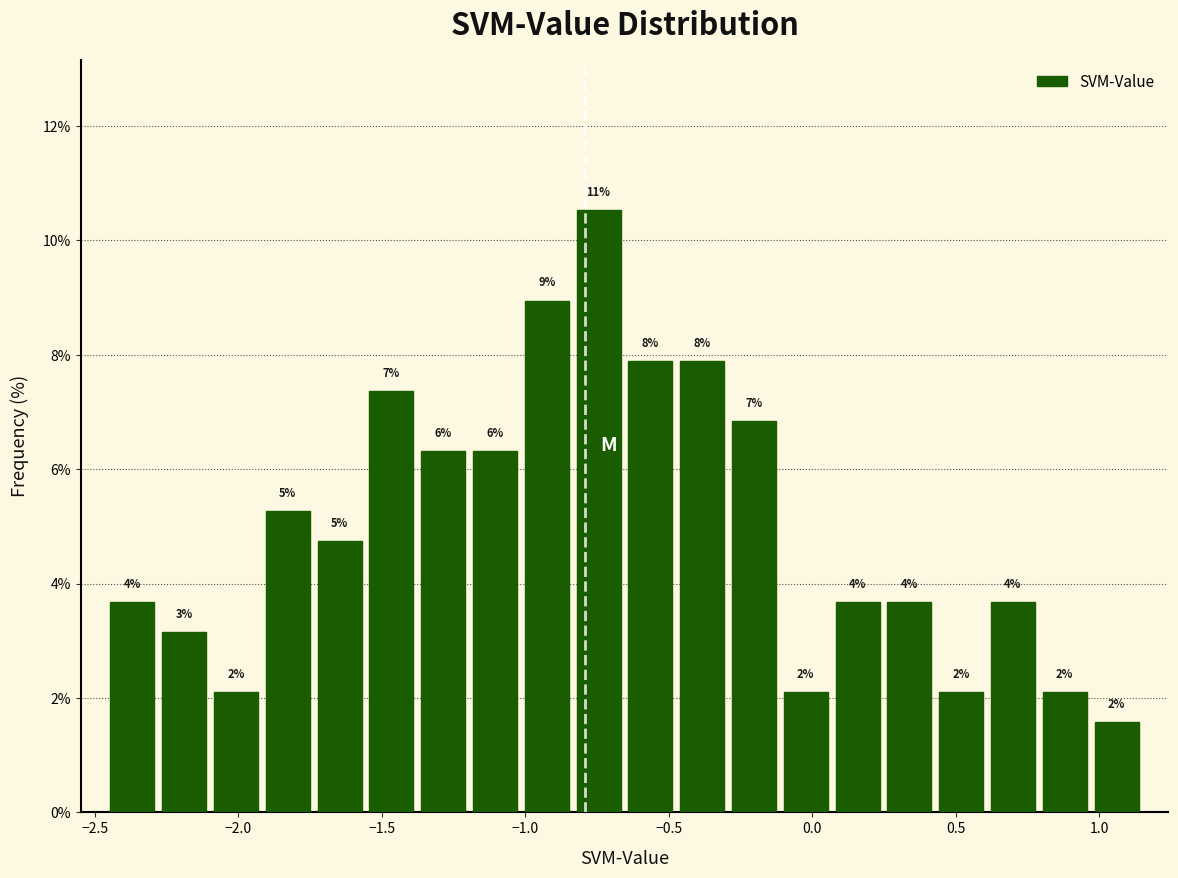

Around what value on the x-axis is the tallest bar? Give the approximate position of its centre, as read against the axis.

-0.75